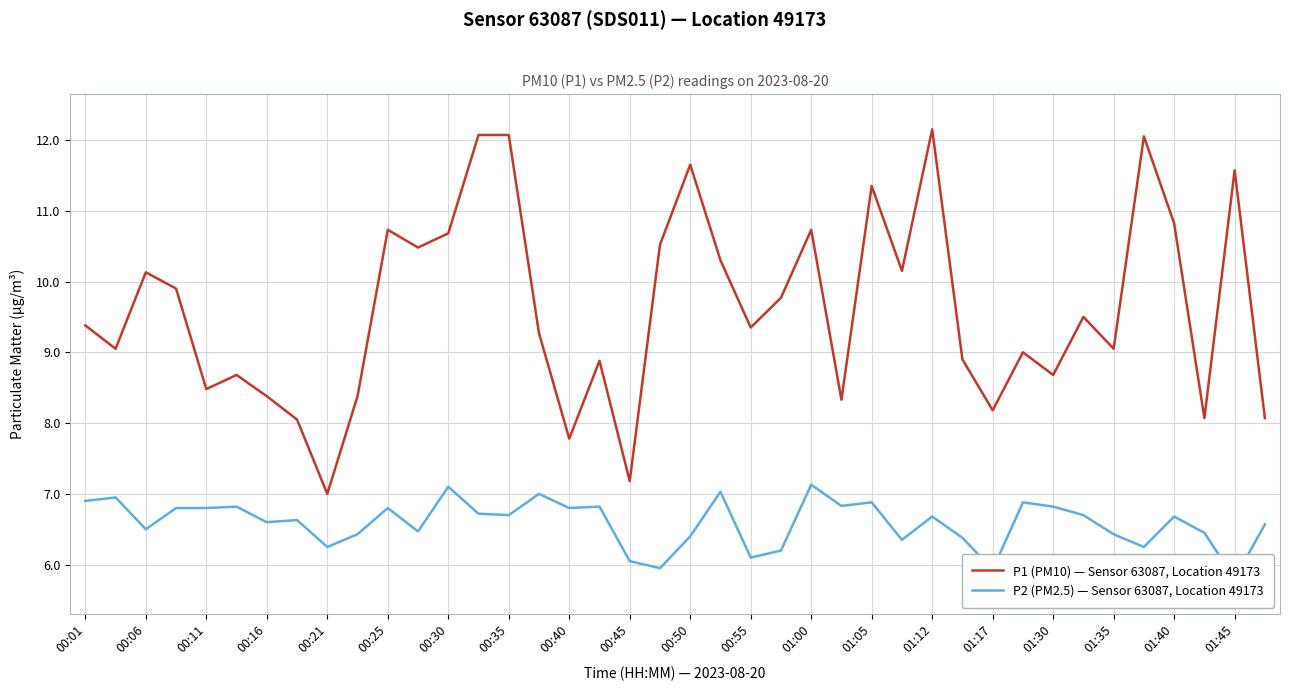

List the series in order of their overall mean, highest first.

P1 (PM10) — Sensor 63087, Location 49173, P2 (PM2.5) — Sensor 63087, Location 49173